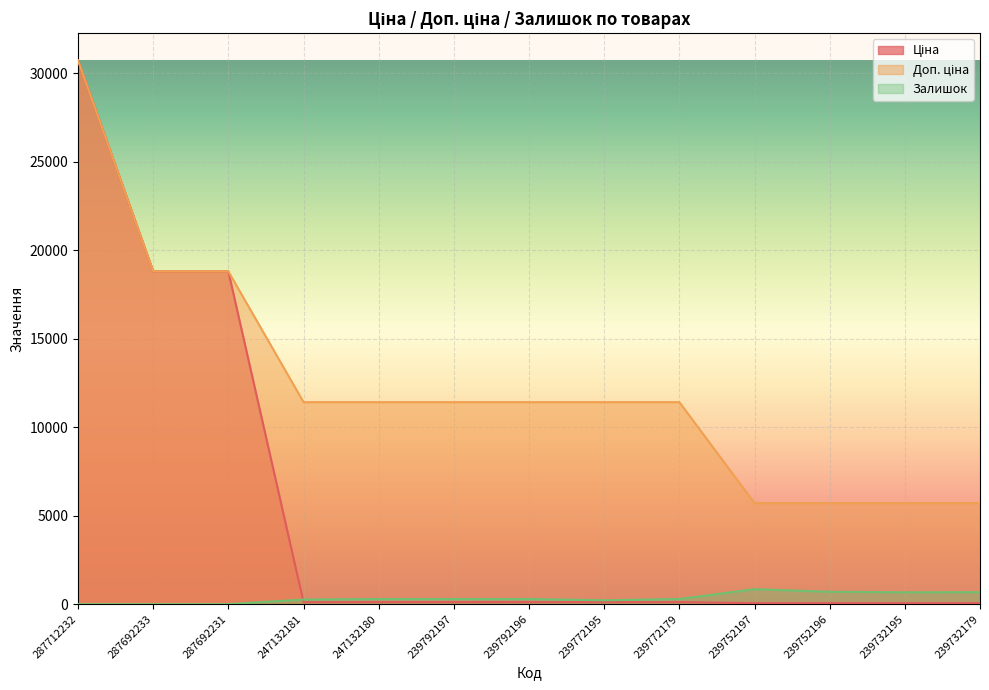

At which label is Залишок closest to 422?

239792196